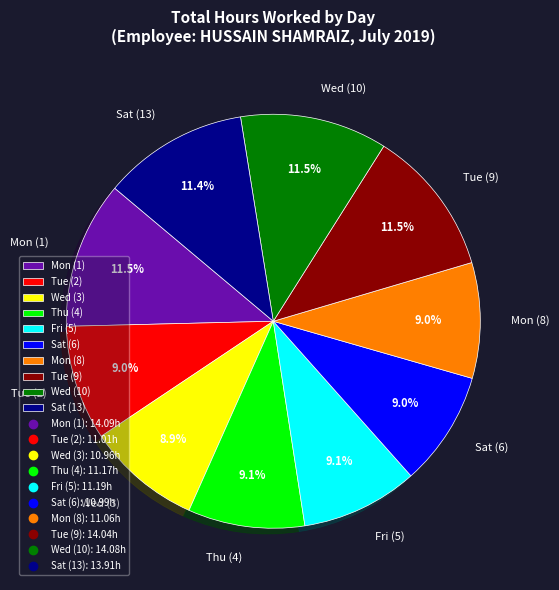

Is Mon (1) the majority of the pie?

No